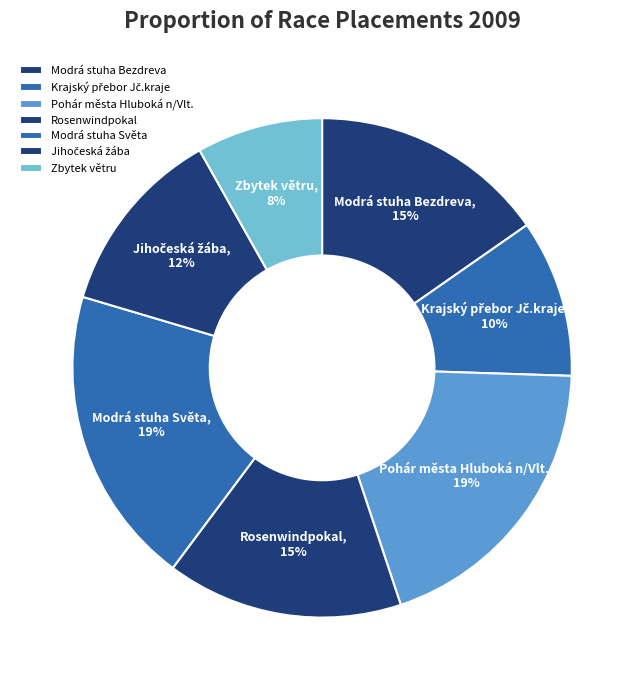

What percentage is the Modrá stuha Bezdreva slice, to the nearest percent?

15%